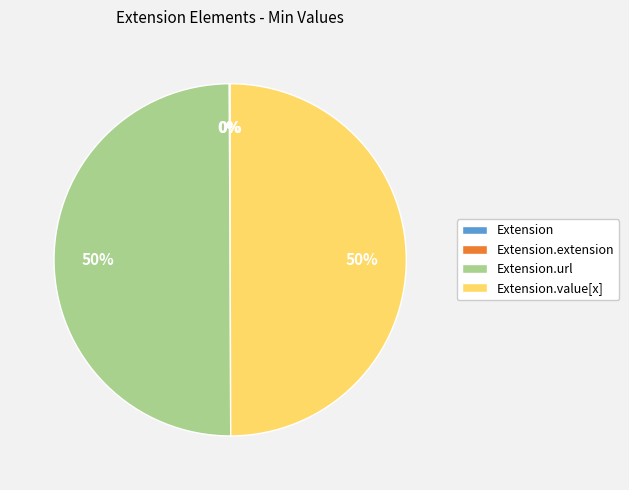

To the nearest percent, what is the average slice percentage?

25%